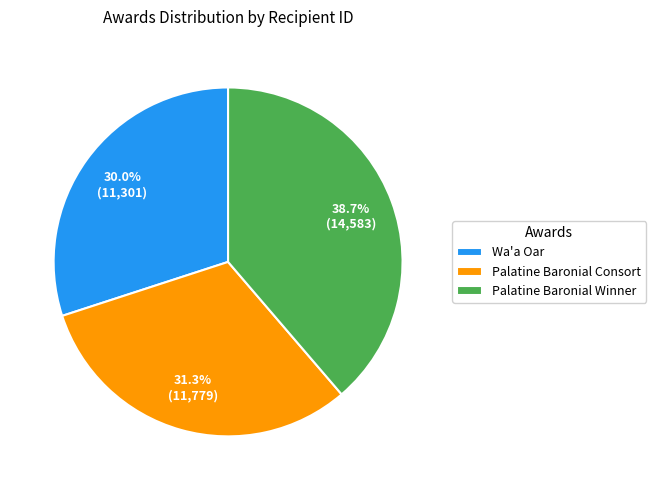

How many slices are in this pie chart?

3